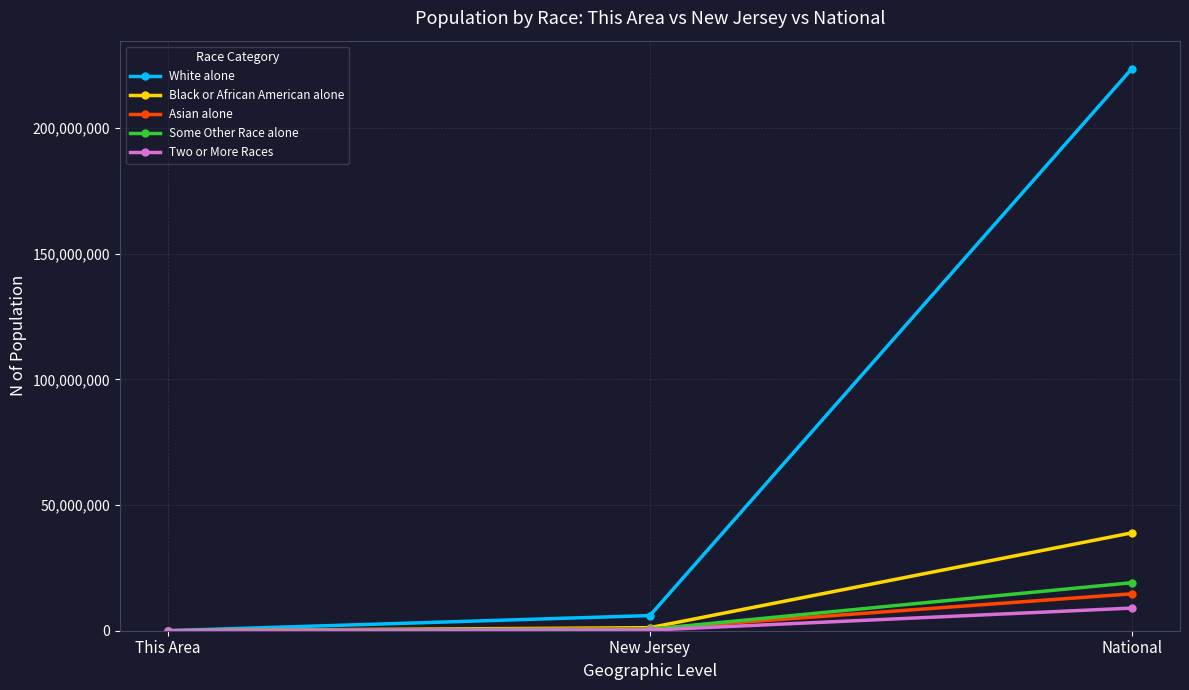

Is it true that White alone equals 223553265 at National?

True